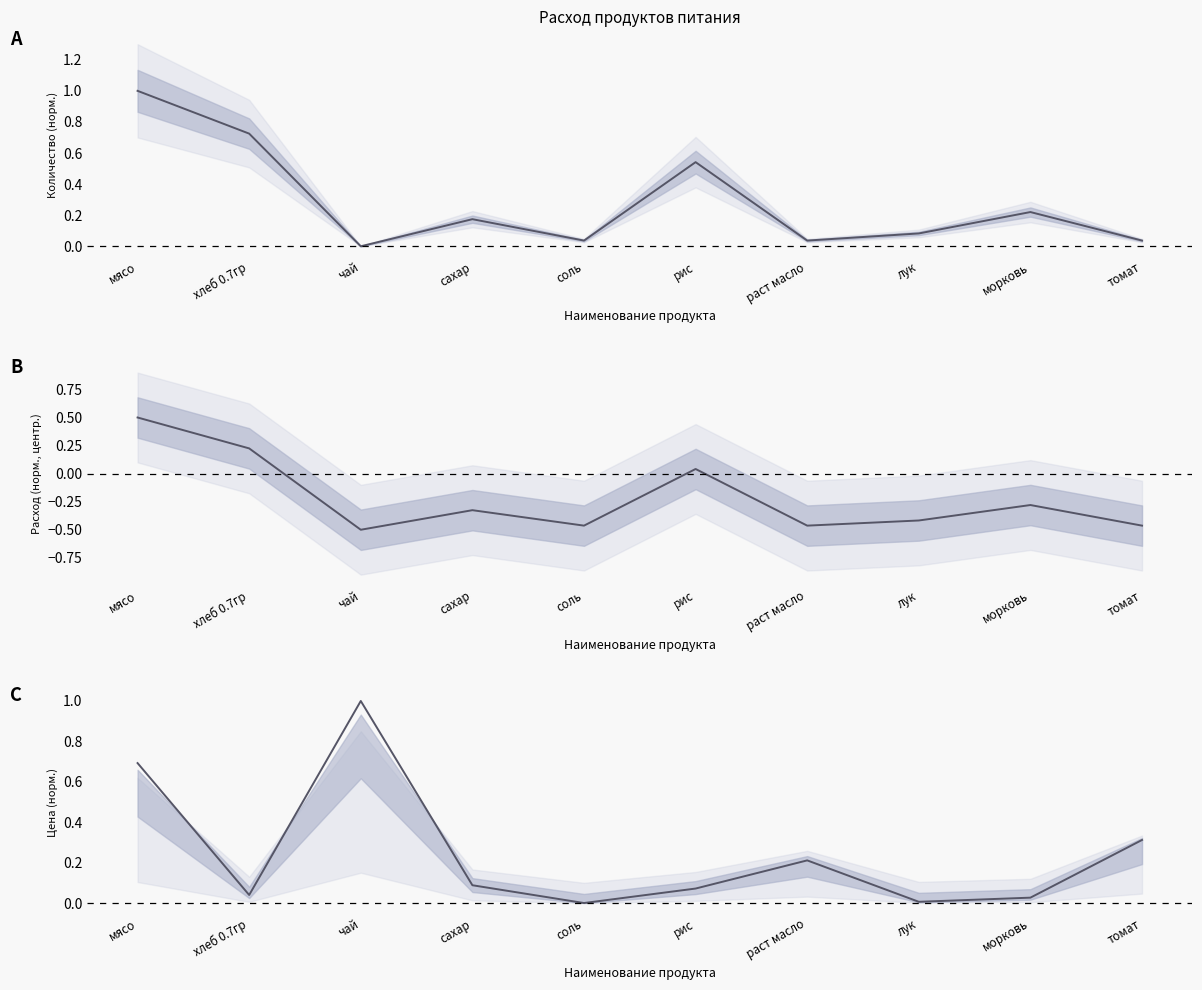

At which category does Цена reach its first local valley?

хлеб 0.7гр